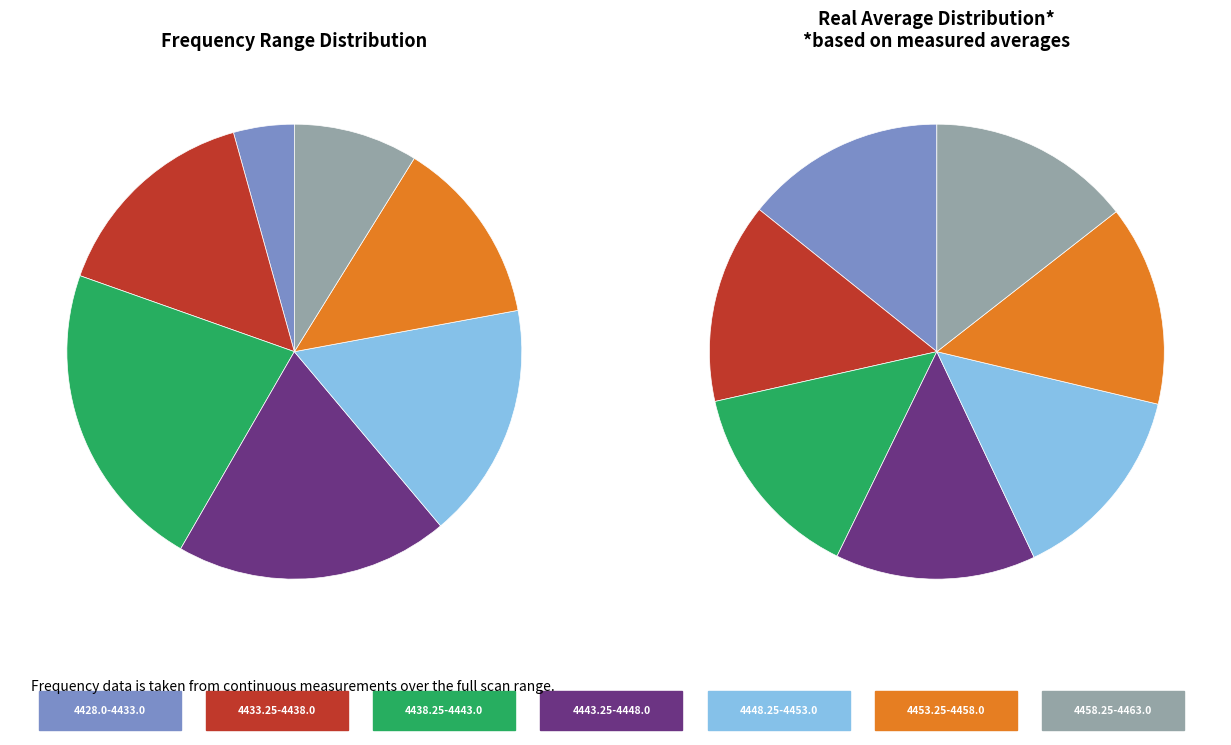

Is it true that 4453.25-4458.0 is 5% of the pie?

False